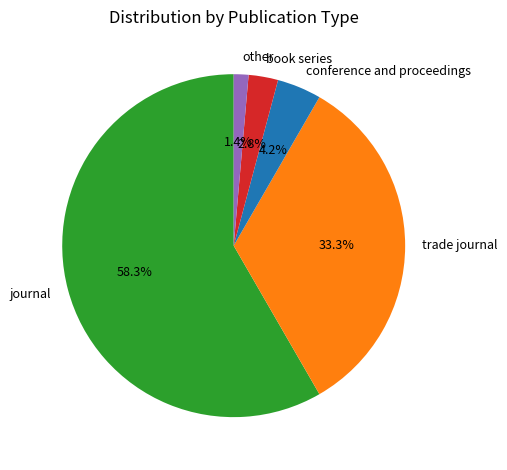

Rank the categories by value from highest to lowest.

journal, trade journal, conference and proceedings, book series, other